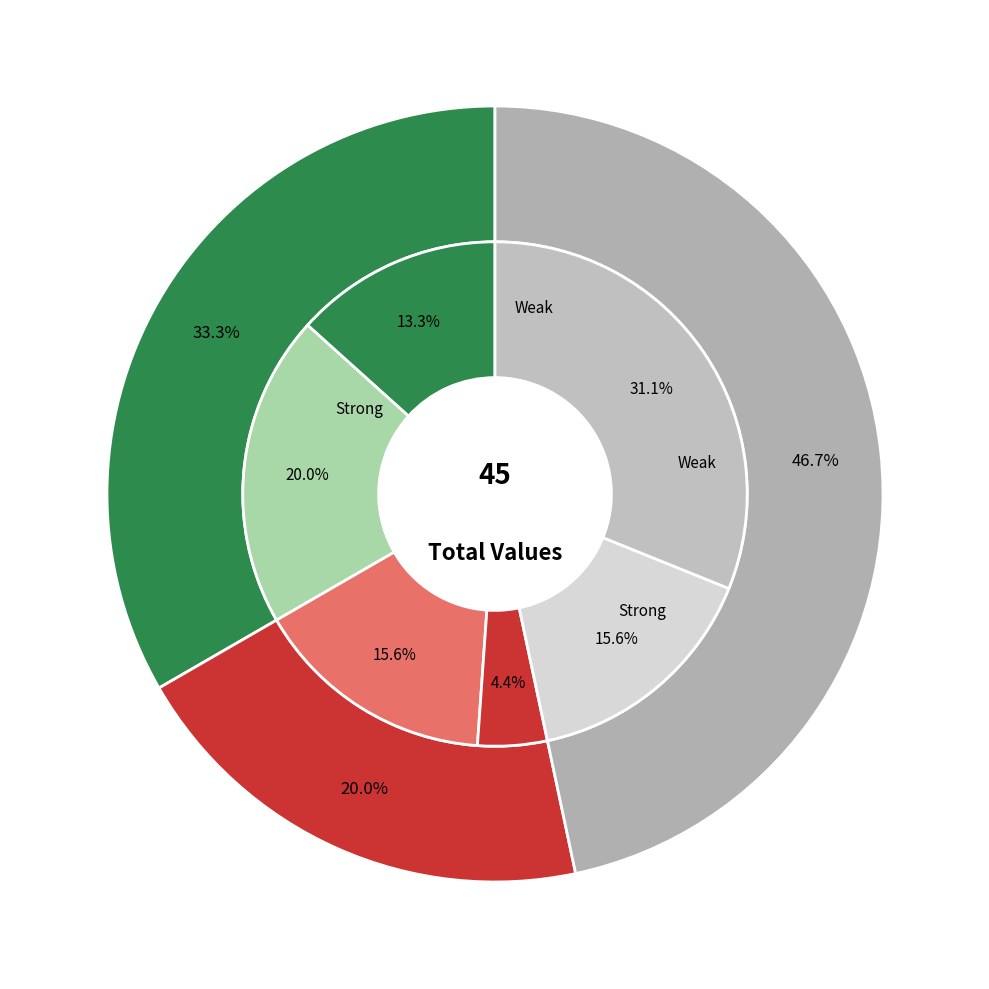

What is the ratio of the value at 4 to the value at 2?

0.6